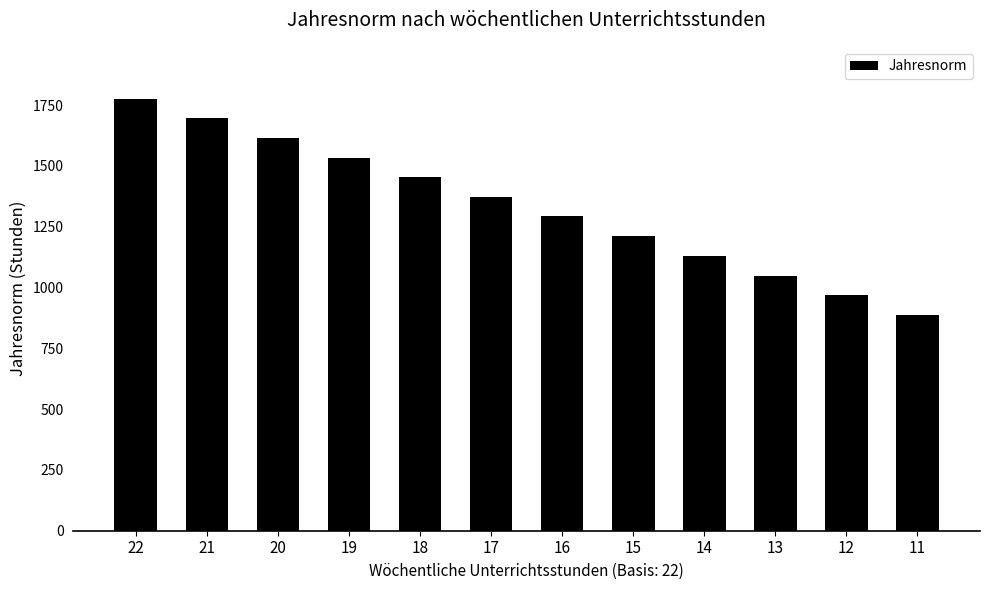

List the labels in order of value, smallest first.

11, 12, 13, 14, 15, 16, 17, 18, 19, 20, 21, 22